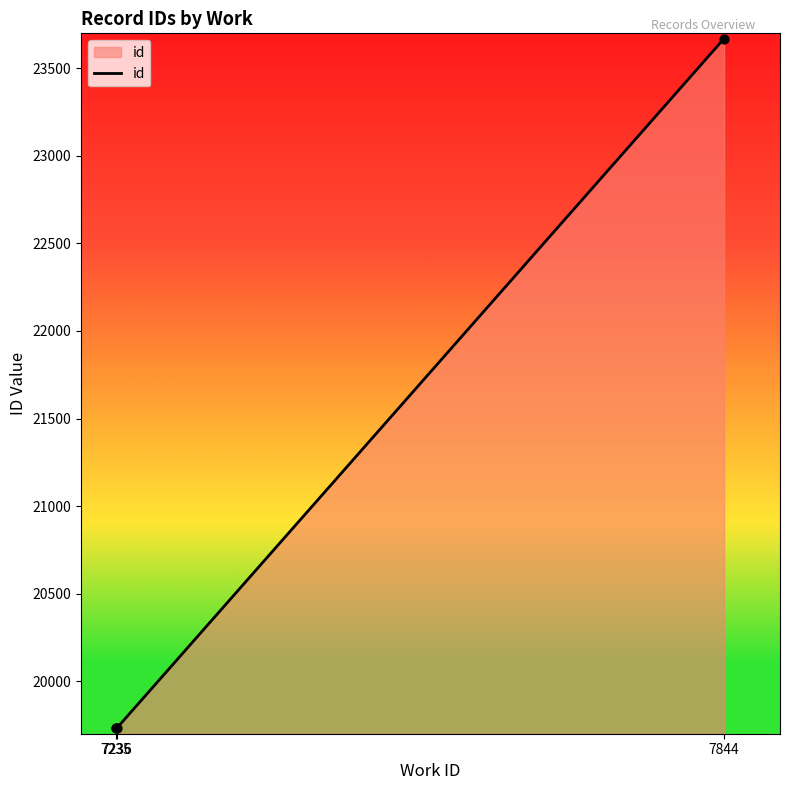

What is the change in value from 7235 to 7236?

+1